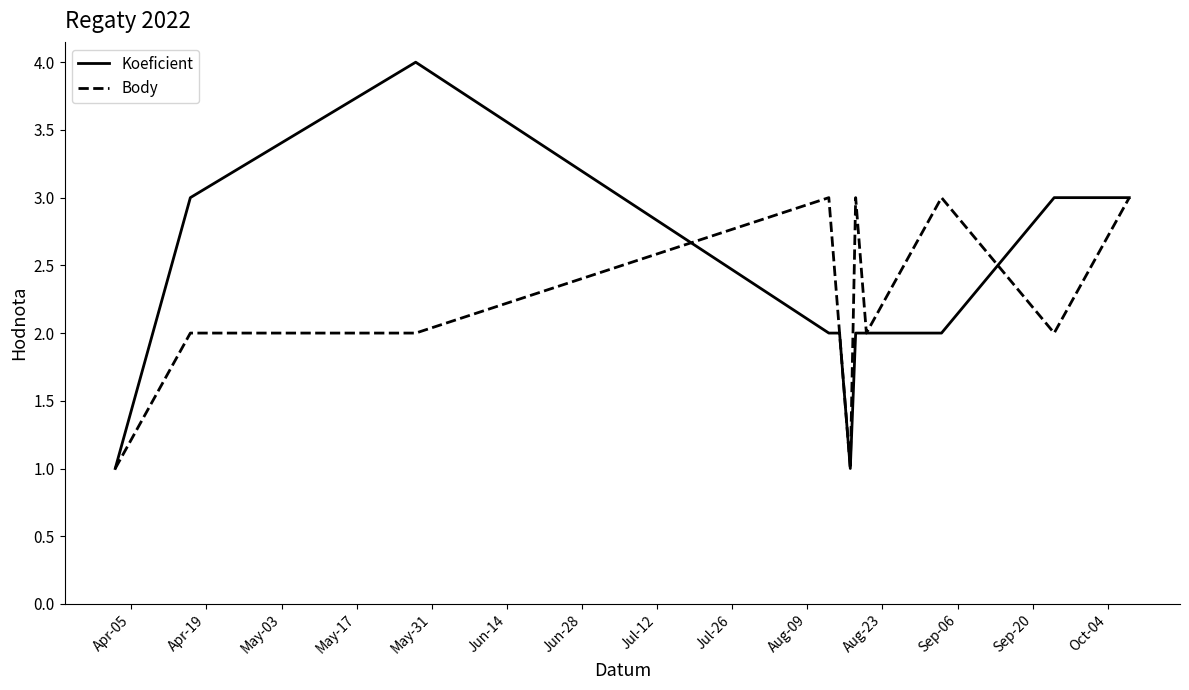

What is the sum of all Body values?

24